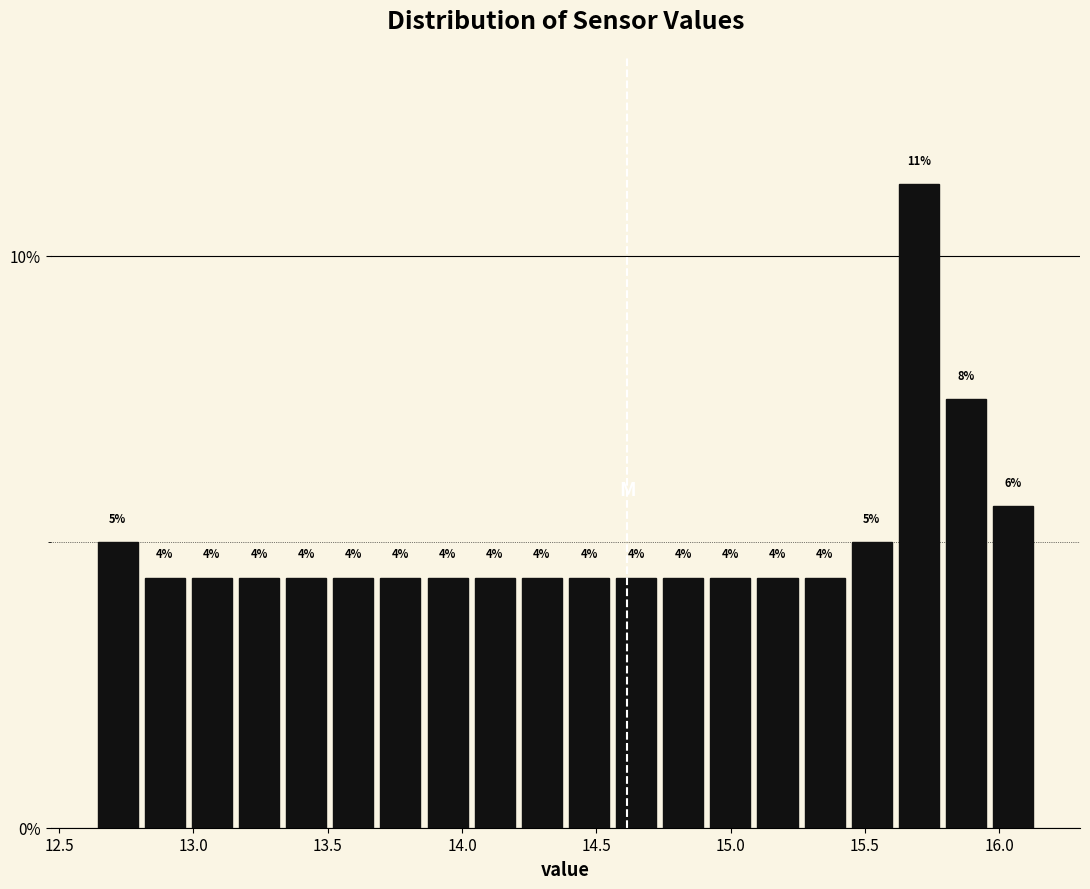

Around what value on the x-axis is the tallest bar? Give the approximate position of its centre, as read against the axis.

15.70